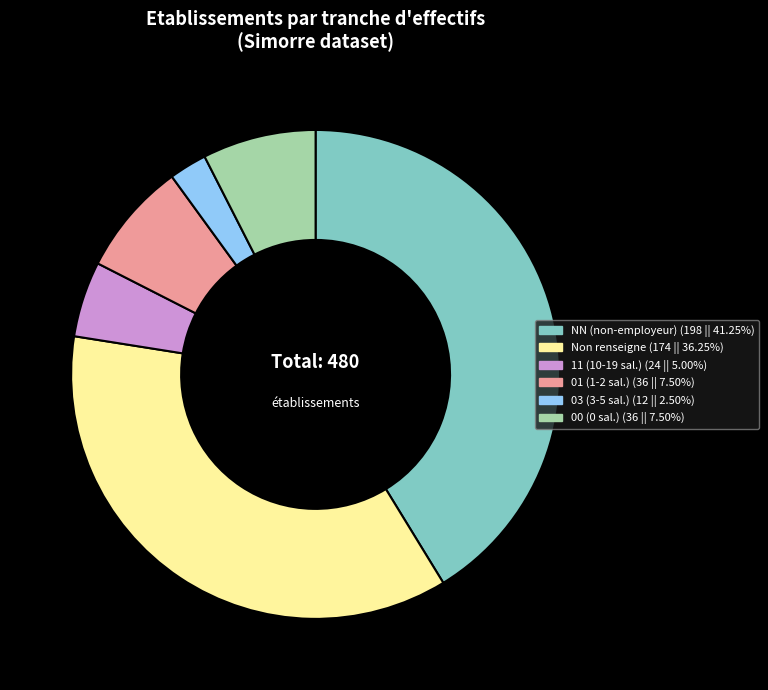

How many segments does this pie chart have?

6